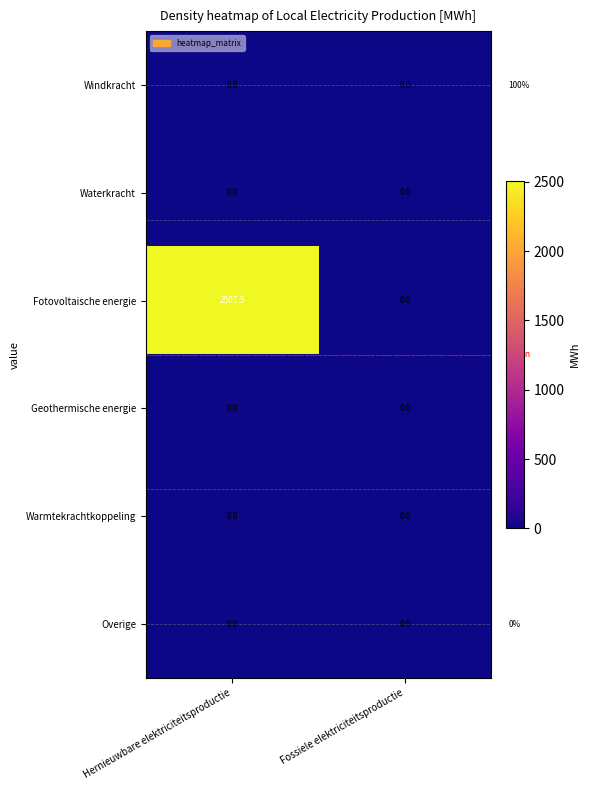

What is the difference between the maximum and minimum values in the Fotovoltaische energie series?

2507.5